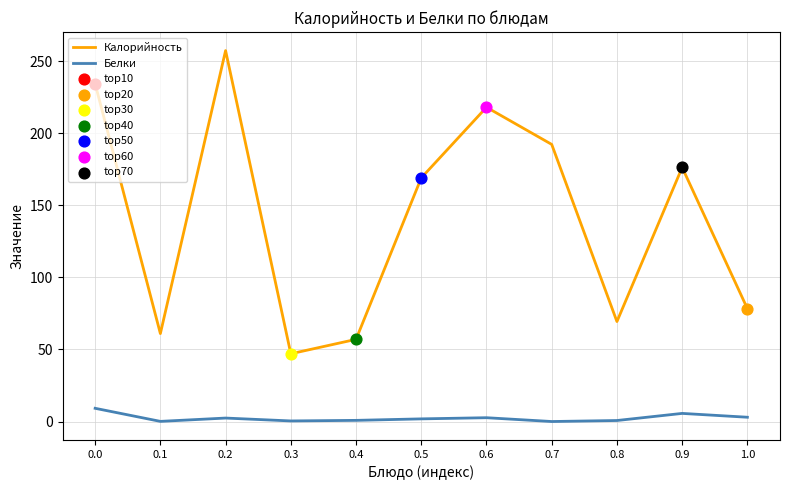

Which series has the largest total across all categories?

Калорийность